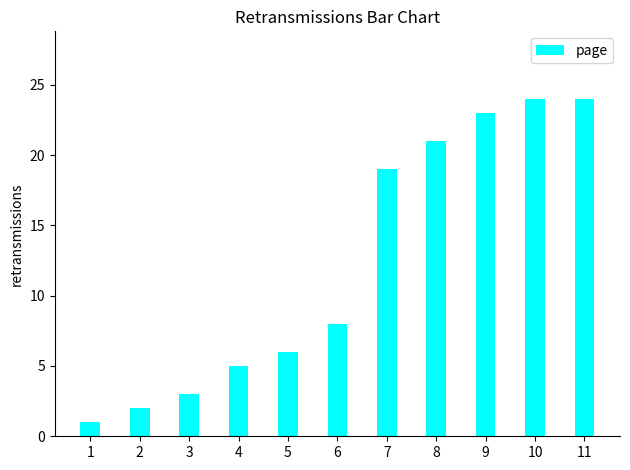

How many data points does each series have?

11